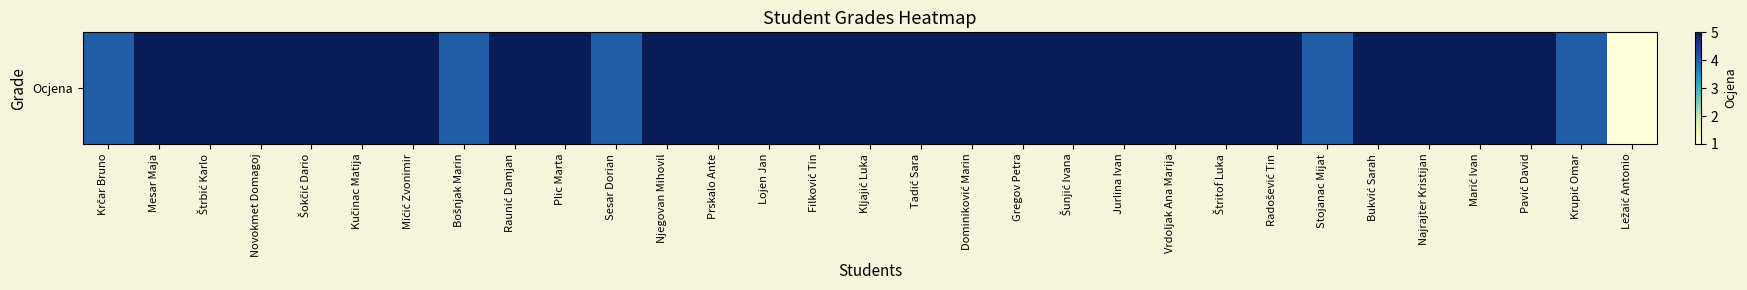

What is the sum of the values at Krupić Omar and Mesar Maja?

9